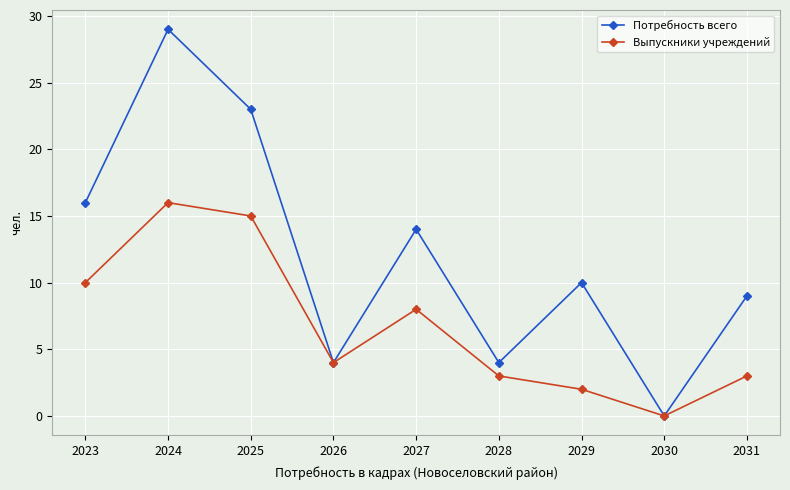

Which series has the largest total across all categories?

Потребность всего